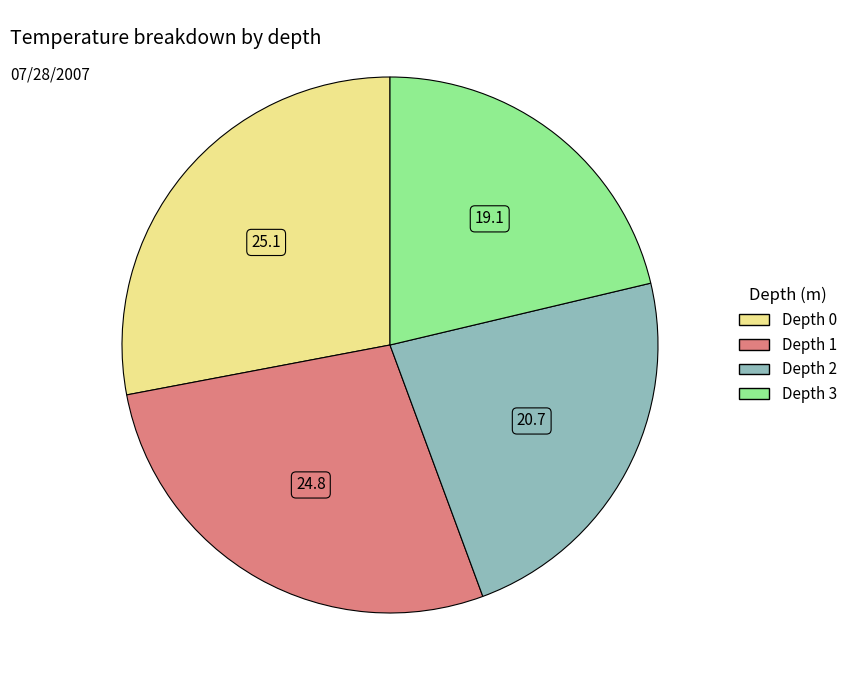

How many slices are in this pie chart?

4